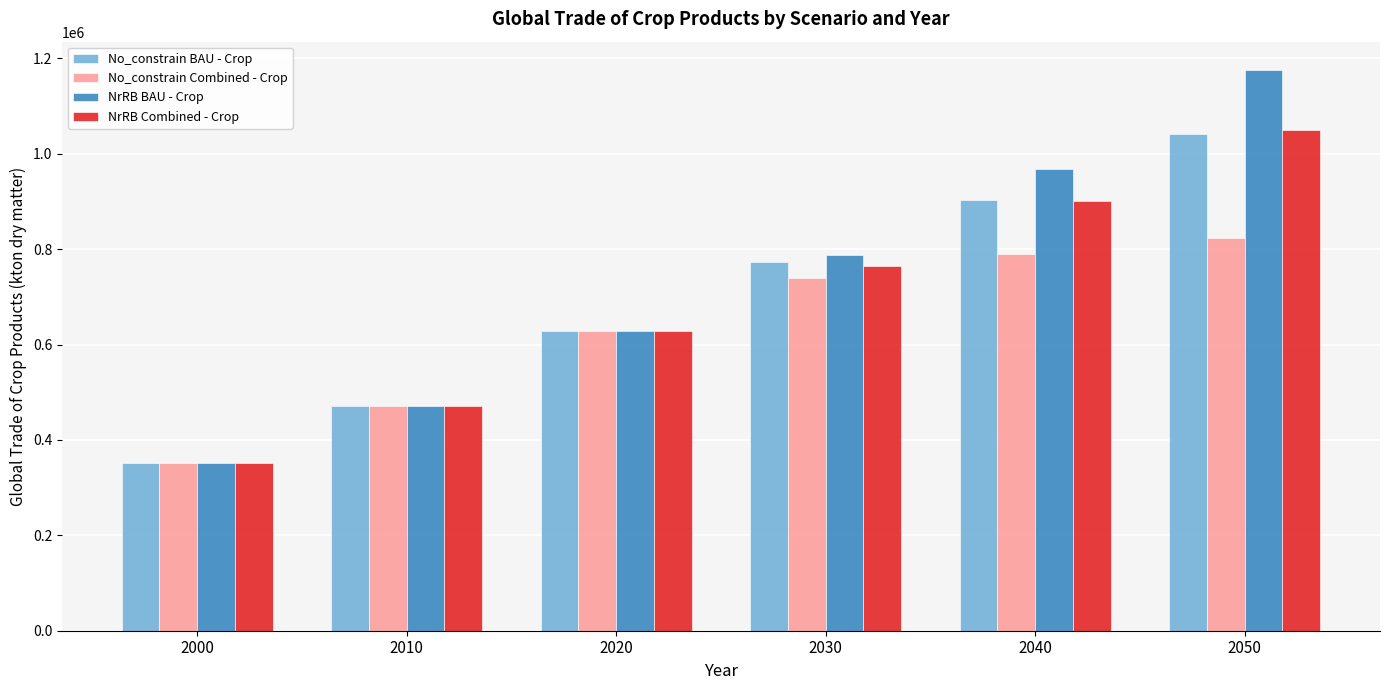

How many series are shown in this chart?

4